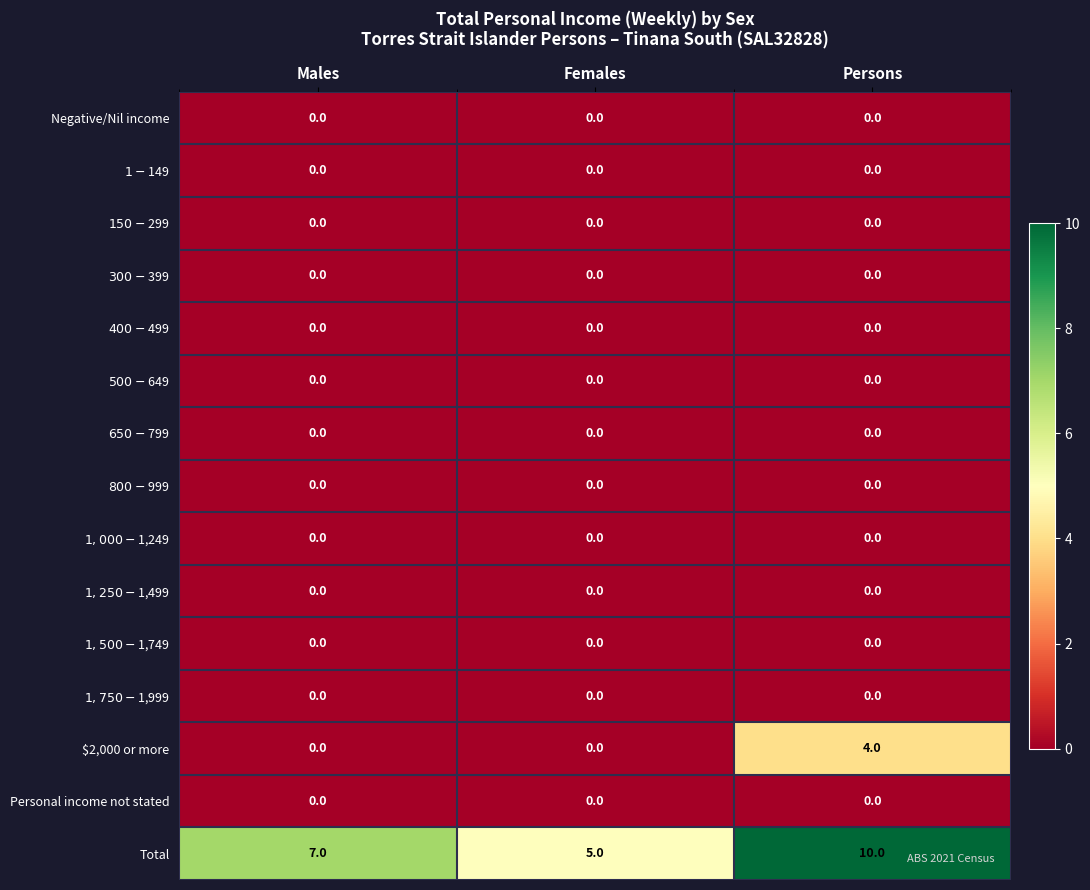

What is the maximum value shown in the chart?

10